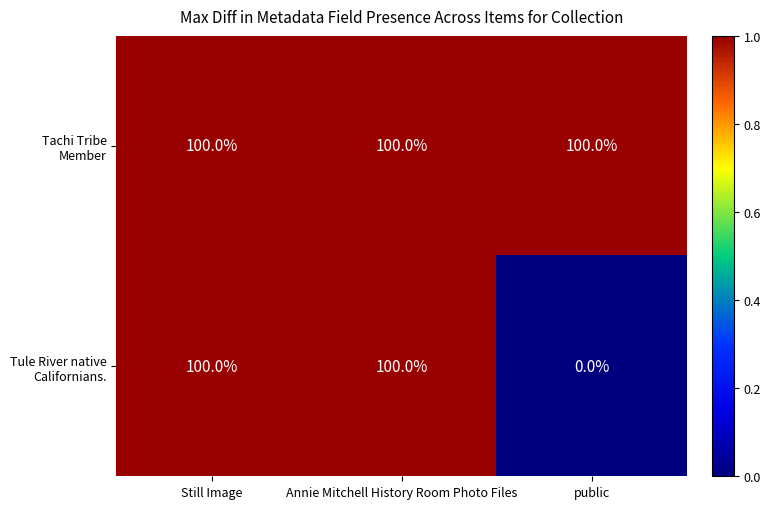

What is the total value across all series at public?

100